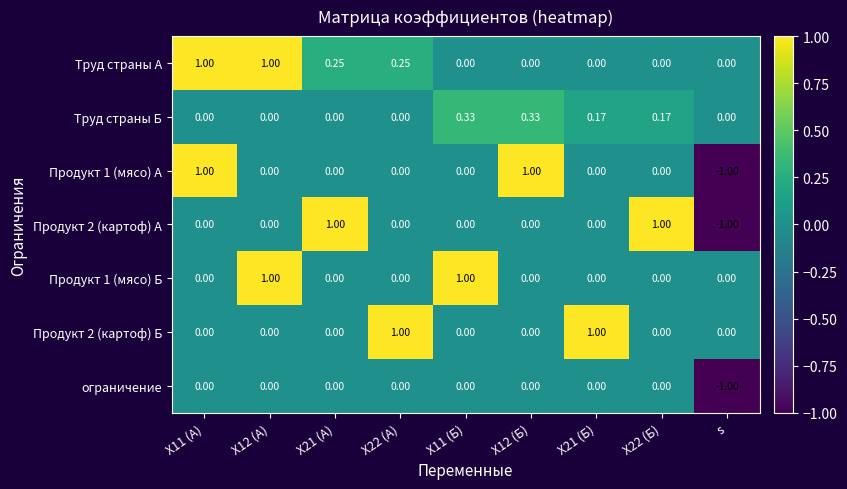

Which series has the largest total across all categories?

Труд страны А